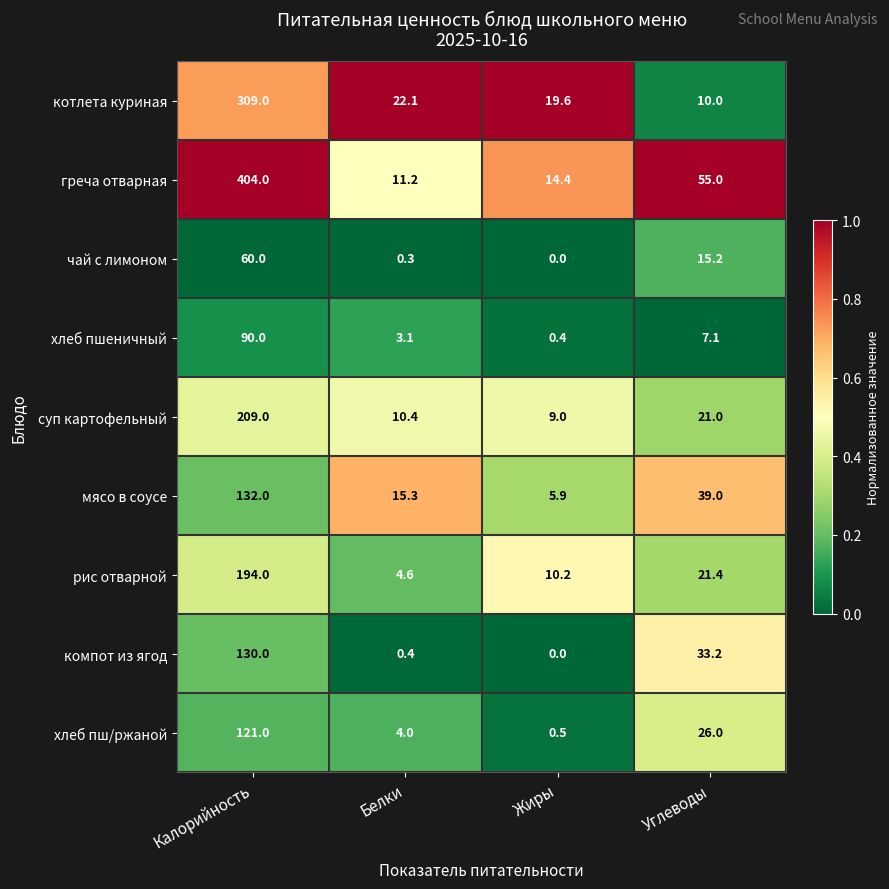

Where is компот из ягод nearest to the value 65?

Углеводы